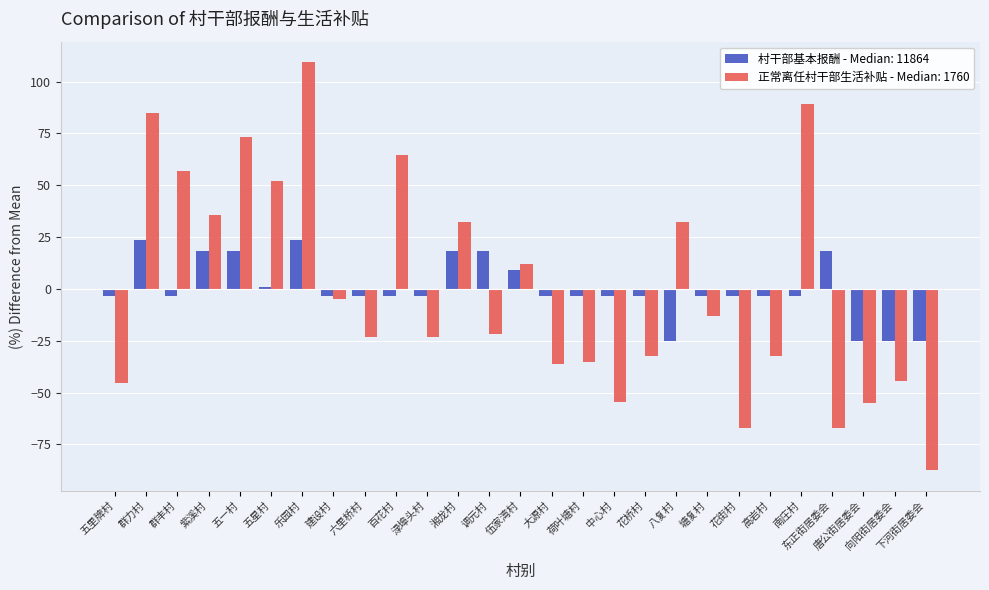

What is the total value across all series at 向阳街居委会?

-69.6